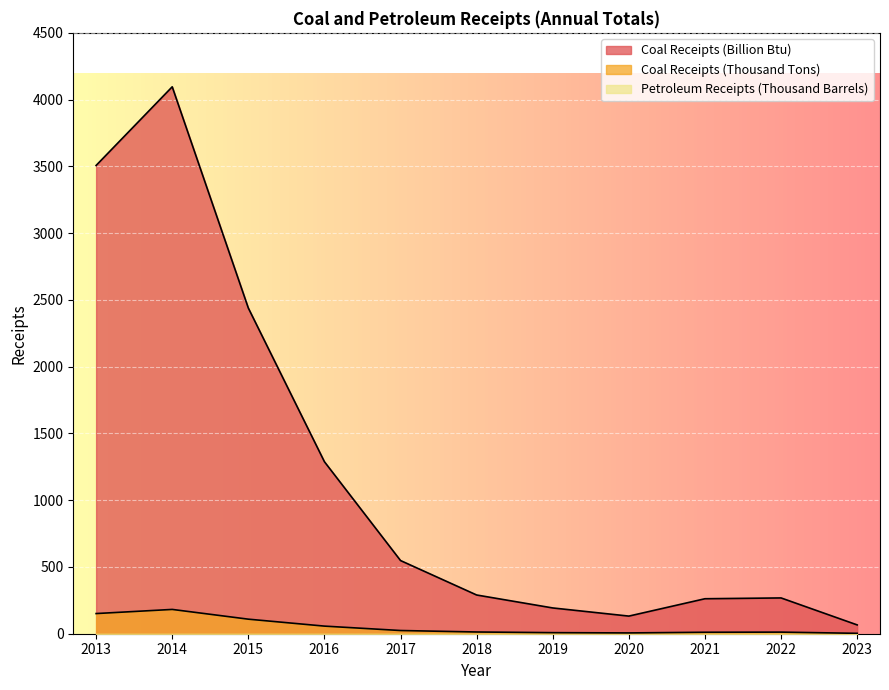

What is the maximum value for Coal Receipts (Billion Btu)?

4096